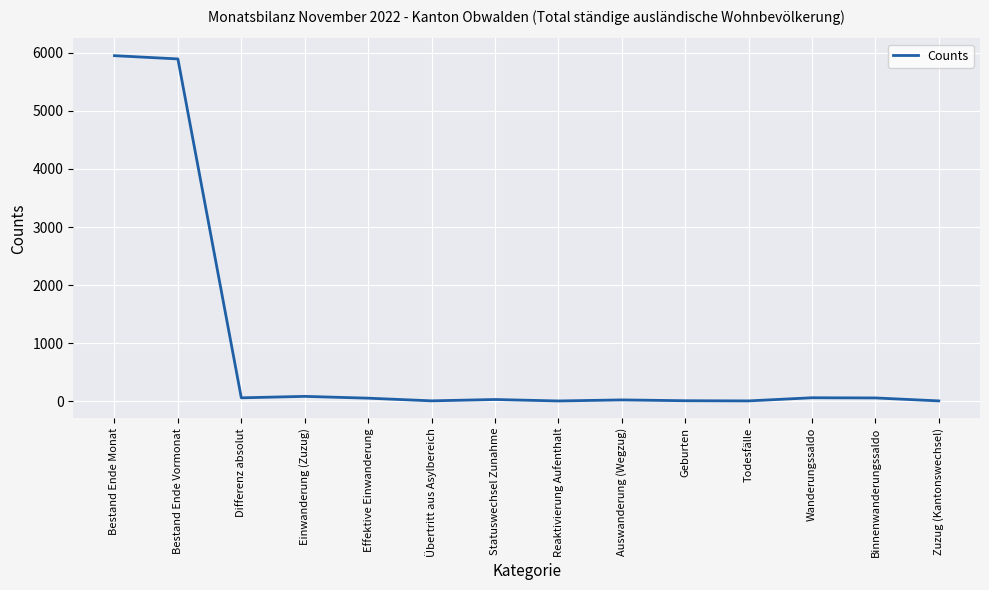

Is it true that the value at Bestand Ende Monat is 5953?

True